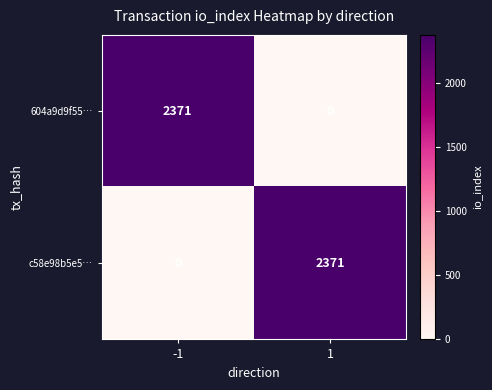

What is the maximum value for c58e98b5e5…?

2371